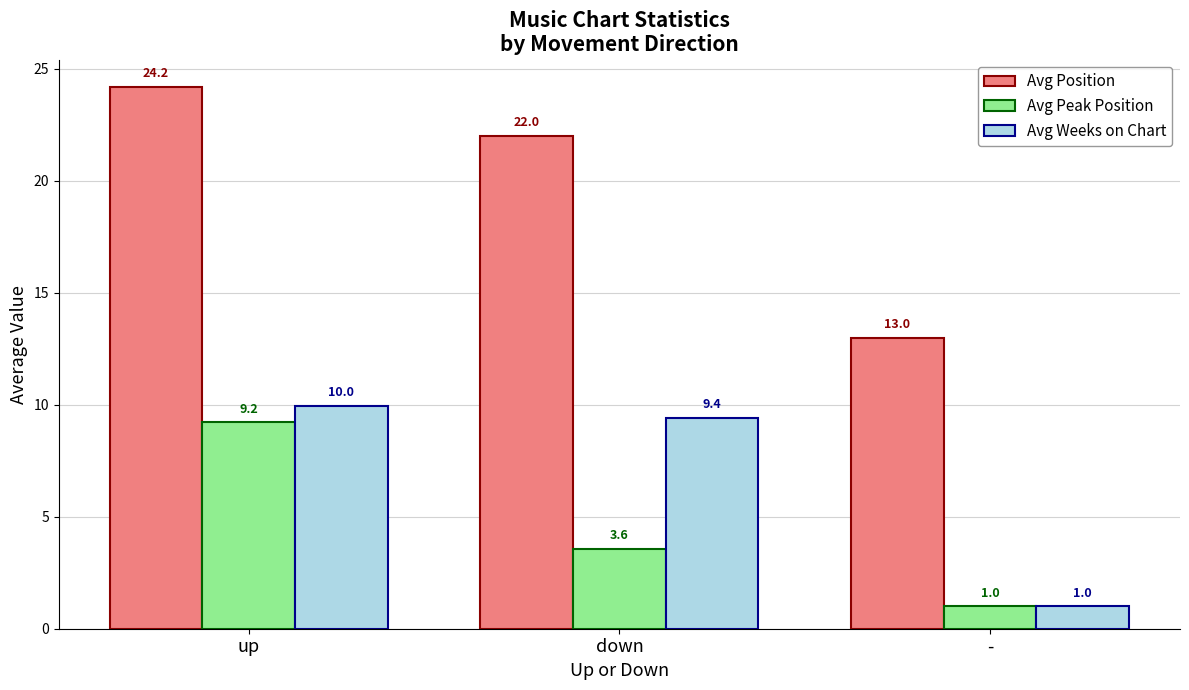

Does the chart contain any negative values?

No